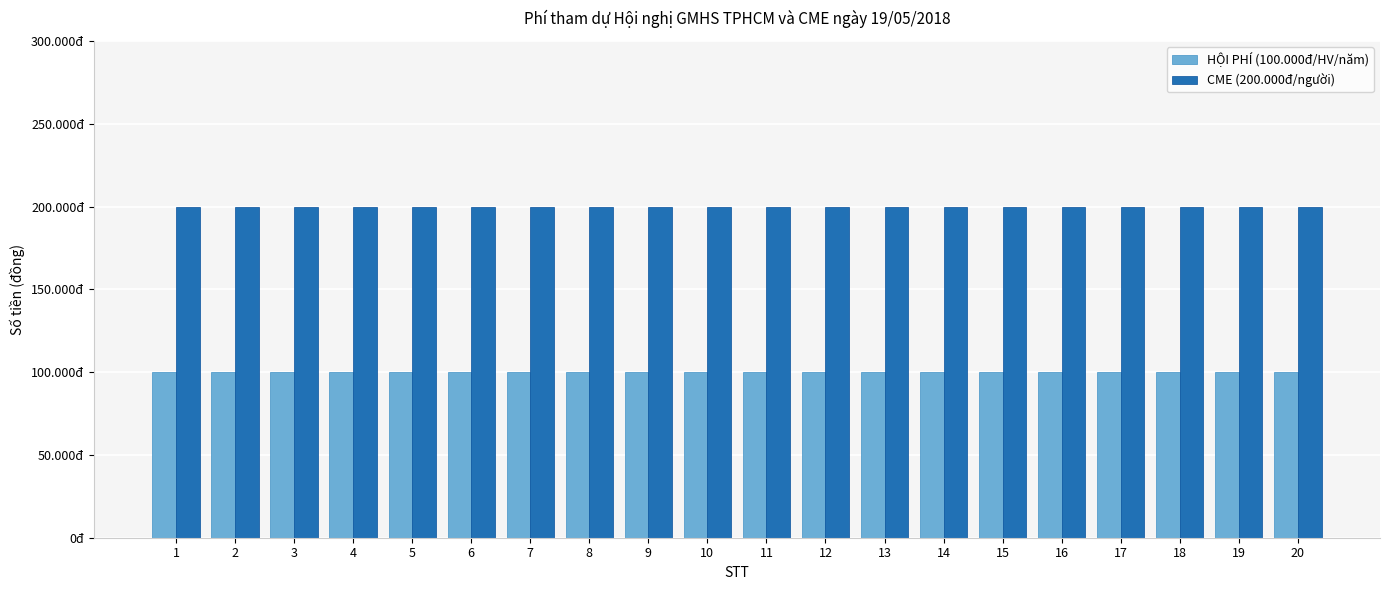

Which series has the largest range (max minus min)?

HỘI PHÍ (100.000đ/HV/năm)